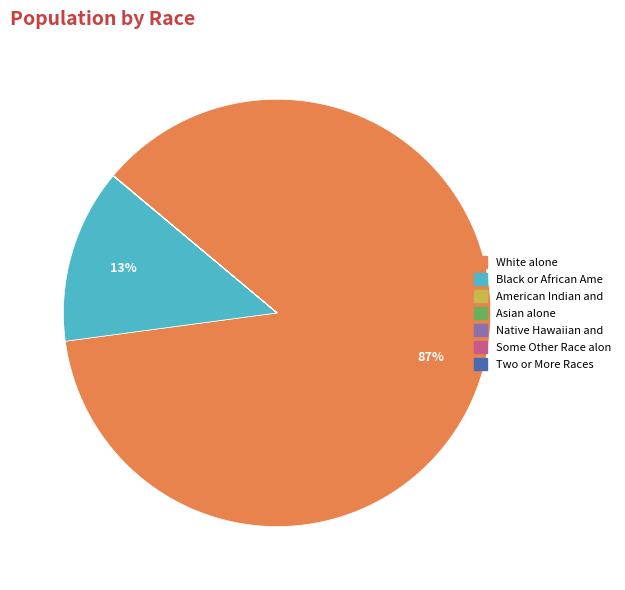

Does any single category account for the majority?

Yes